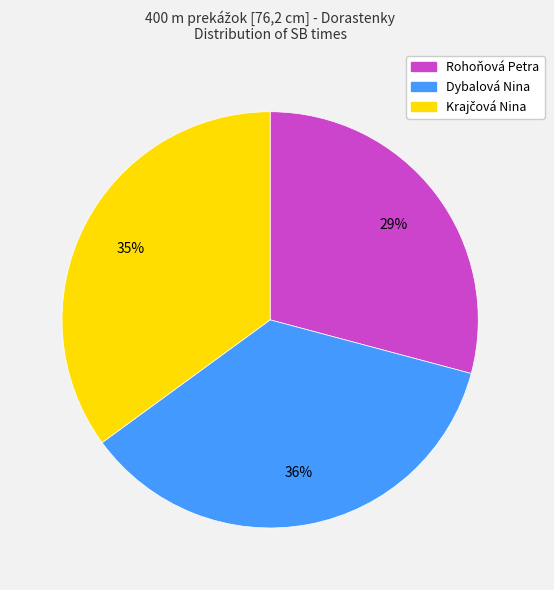

Which slice is the smallest?

Rohoňová Petra